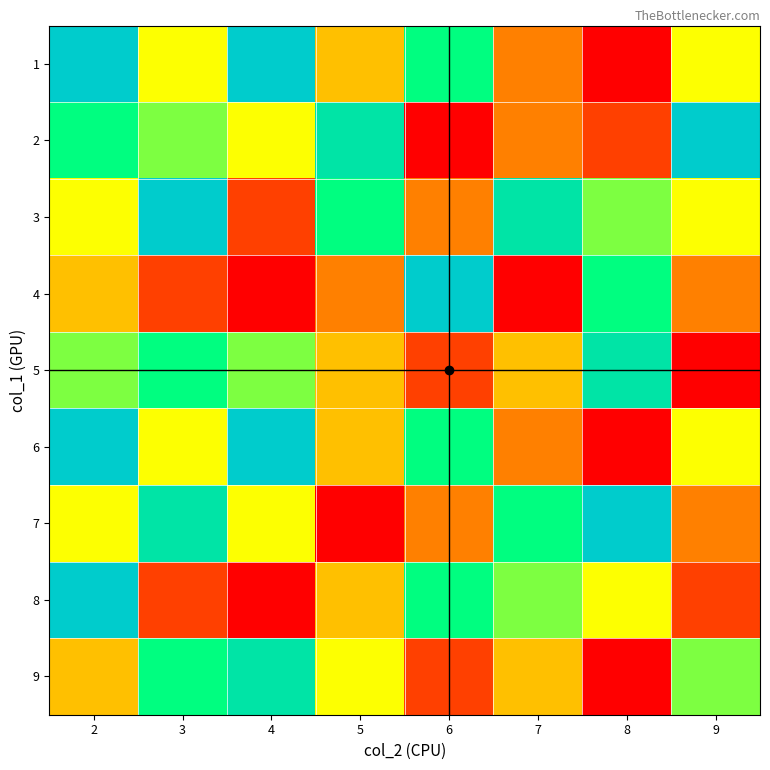

What is the greatest value displayed?

9